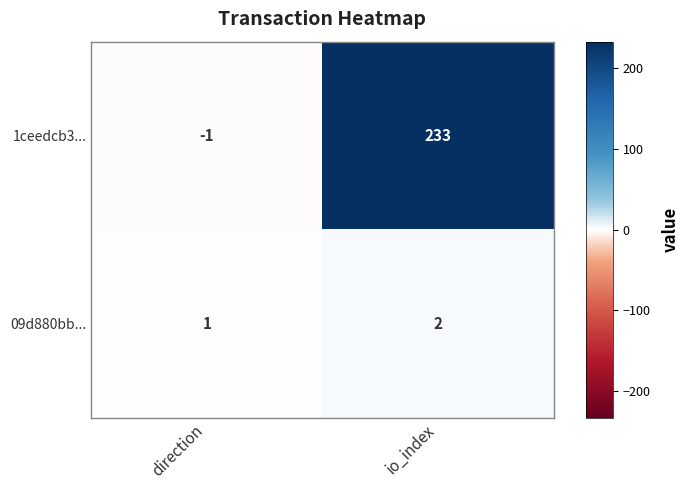

Reading right to left, what are all the values shown in this chart?

1ceedcb3...: io_index=233	direction=-1
09d880bb...: io_index=2	direction=1